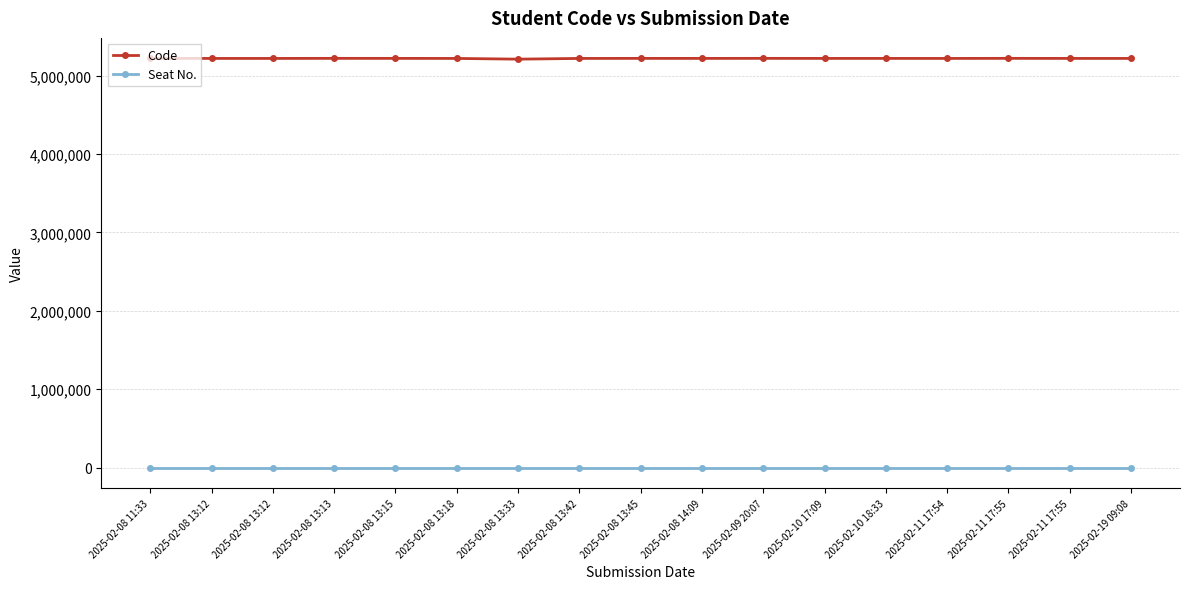

Count the number of categories in the chart.

17